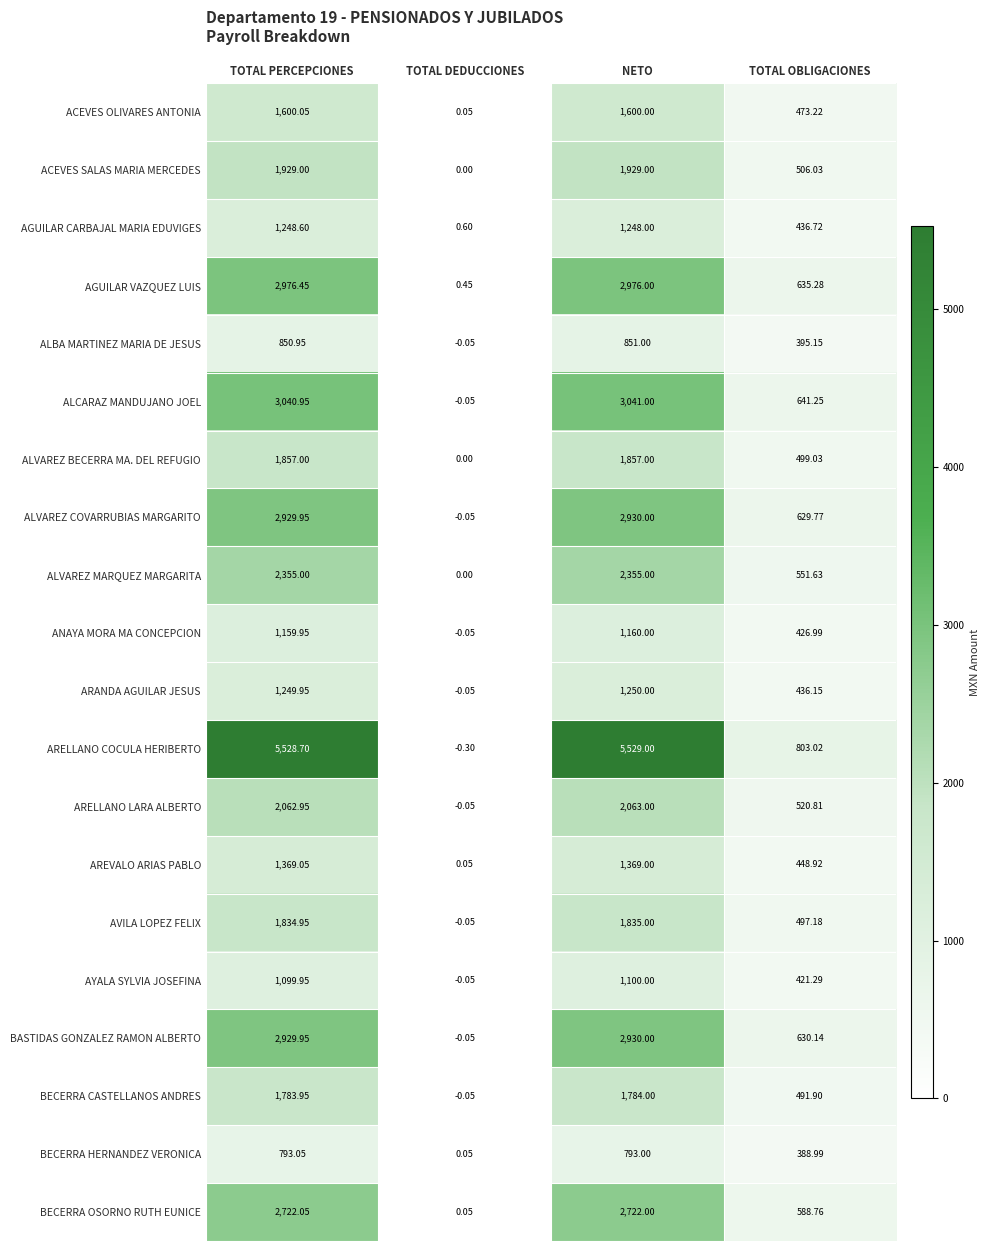

Between NETO and TOTAL OBLIGACIONES, which series saw the biggest shift?

ARELLANO COCULA HERIBERTO